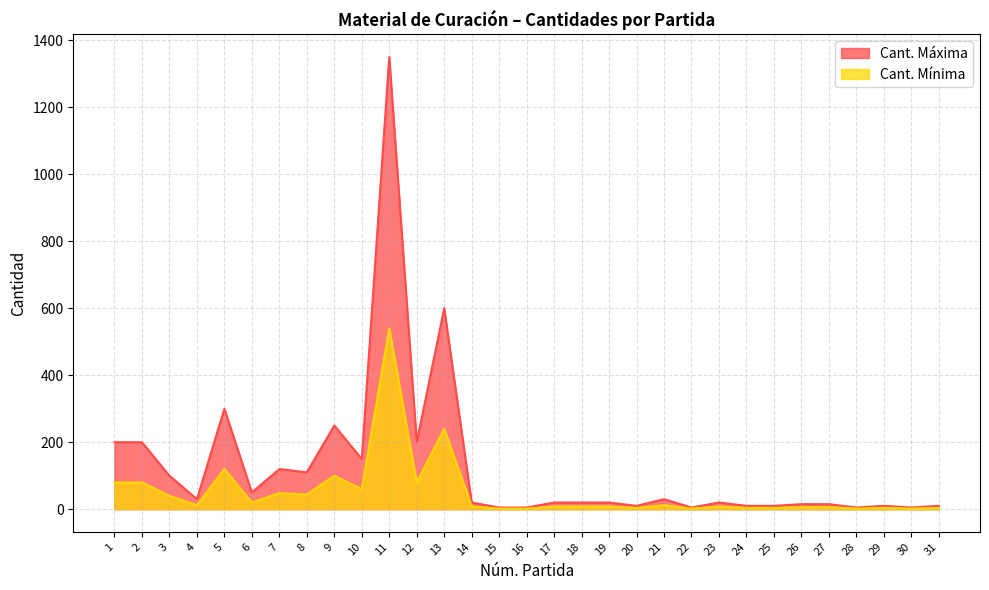

Does the chart display data point markers on the line(s)?

No